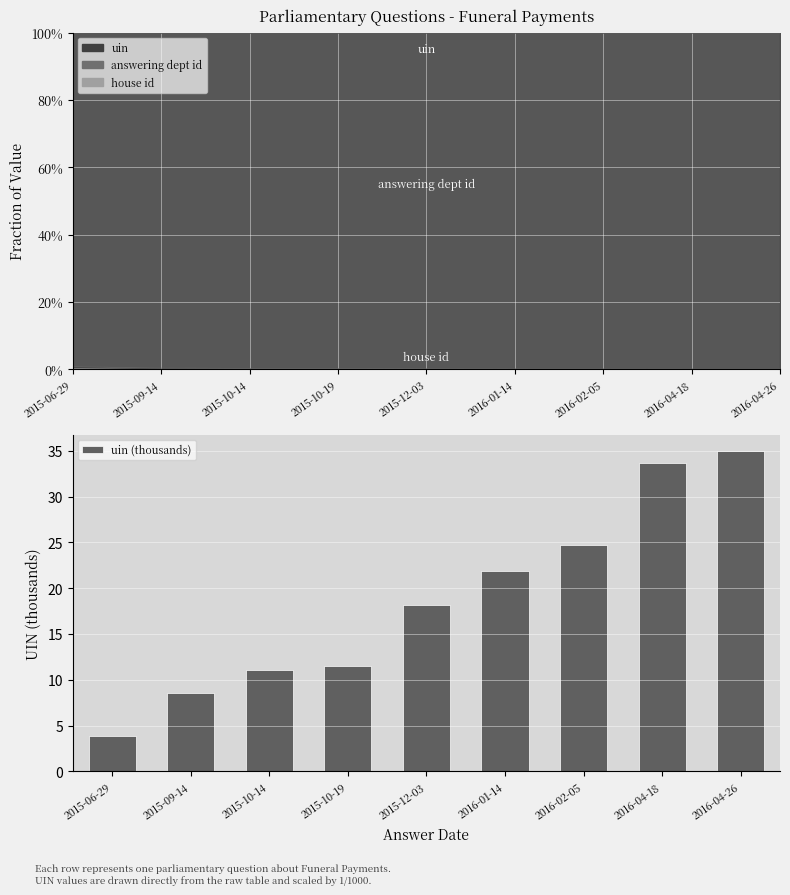

Which label corresponds to the largest value in the chart?

2016-04-26